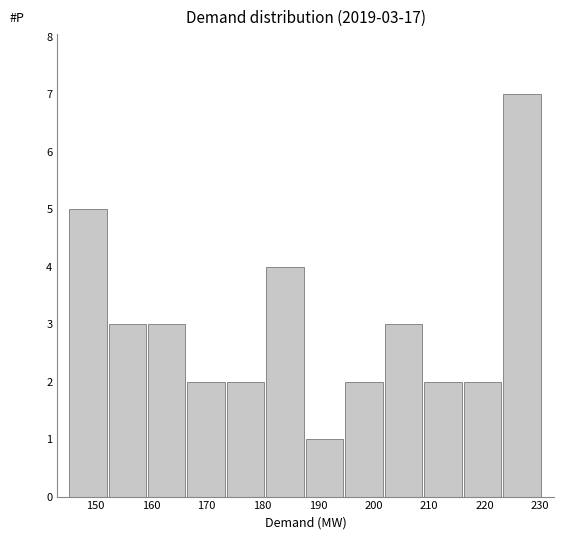

Over which range of the x-axis is the bar tallest?

223 to 230